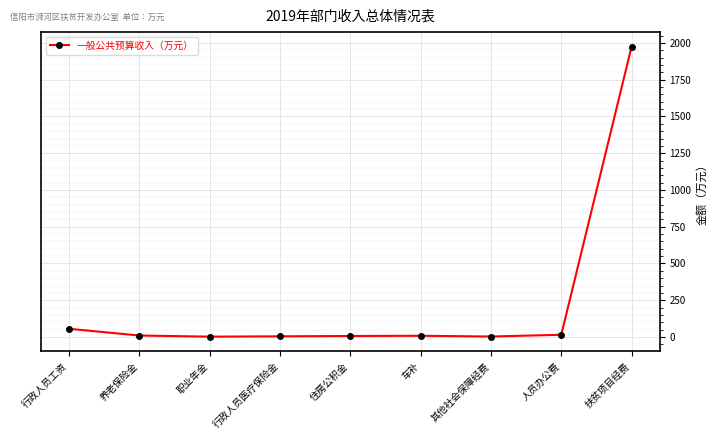

What is the label of the 1st point from the right?

扶贫项目经费